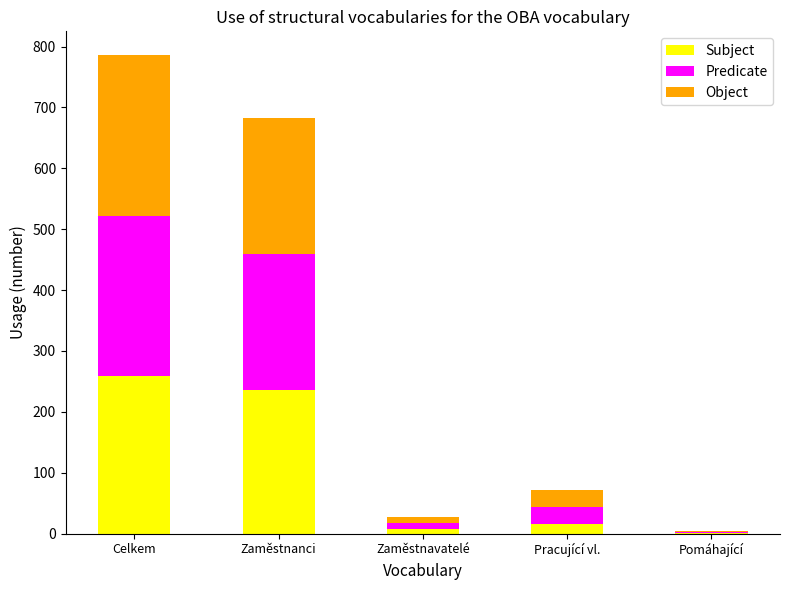

At which category is the sum across all series the highest?

Celkem